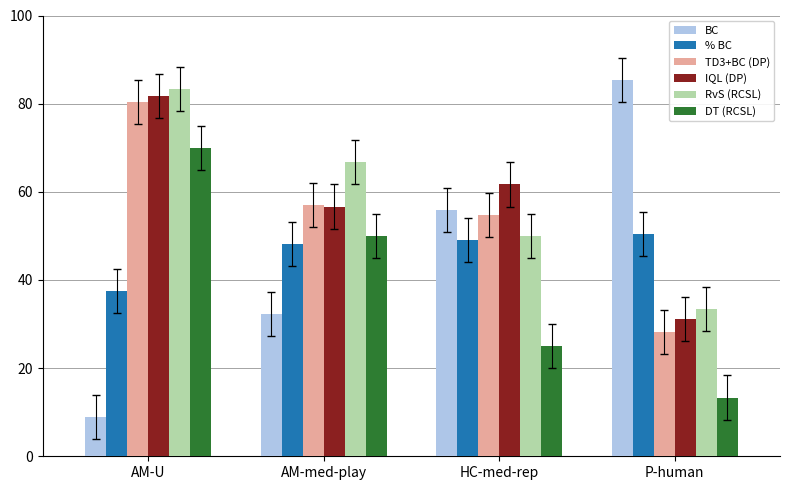

How many values in the DT (RCSL) series are below 50?

2